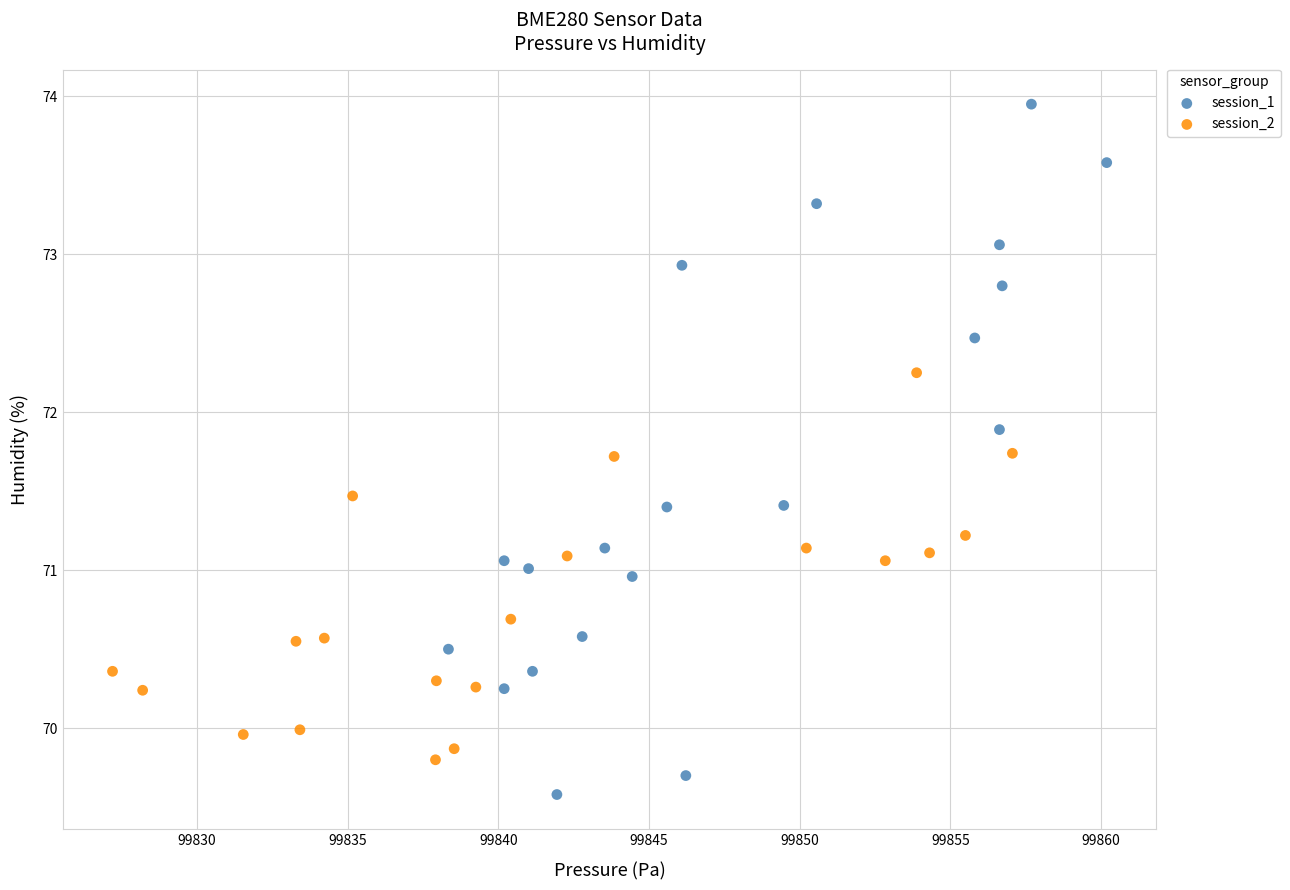

Which series has the widest spread of Y values?

session_1